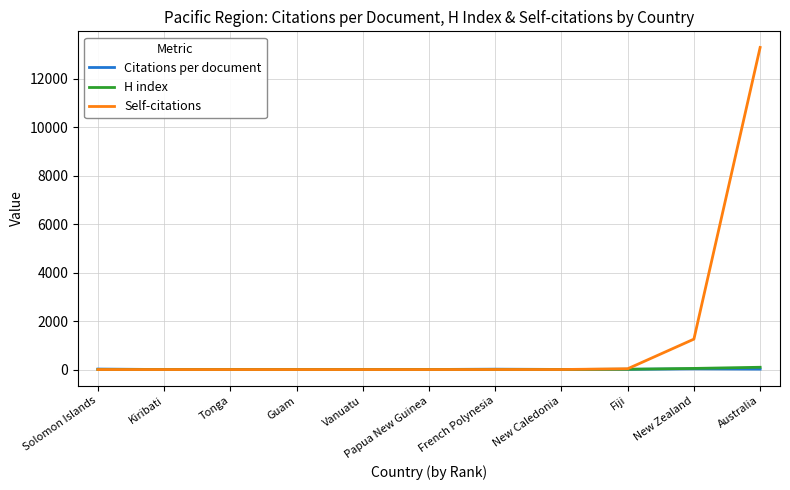

The Self-citations series shows 13293.0 at Australia. True or false?

True